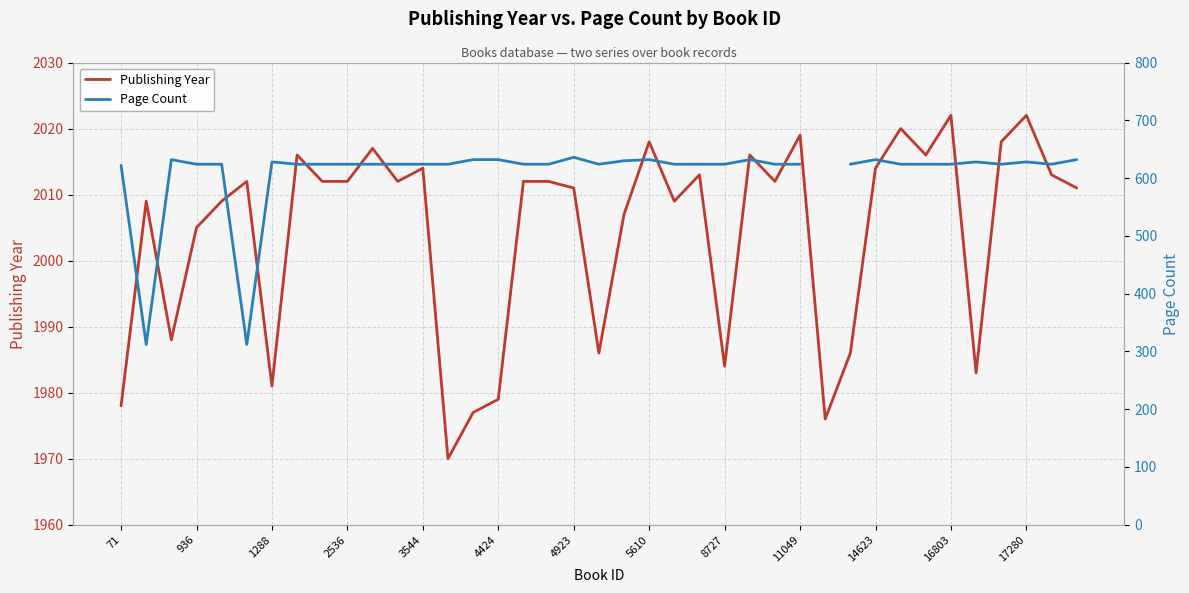

What is the sum of all Publishing Year values?

78171